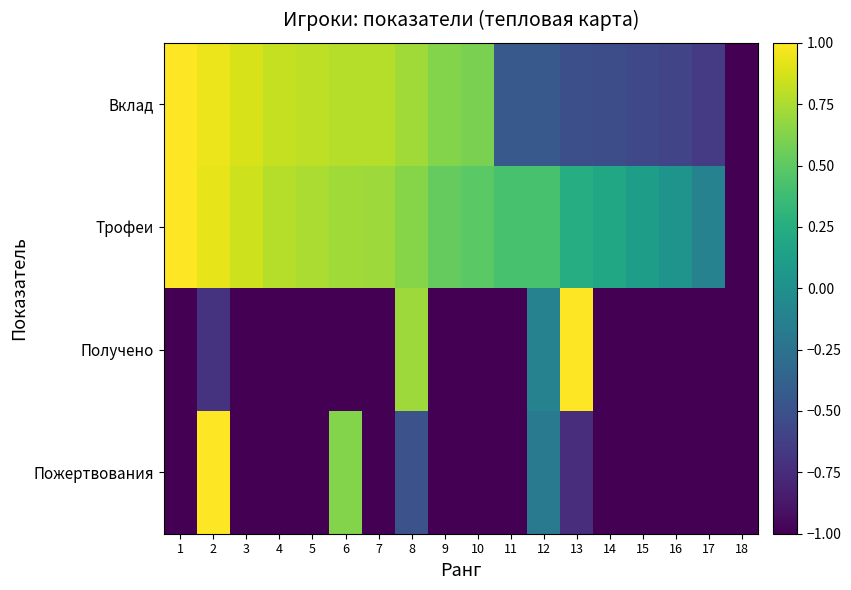

Which category has the lowest value across all series?

1